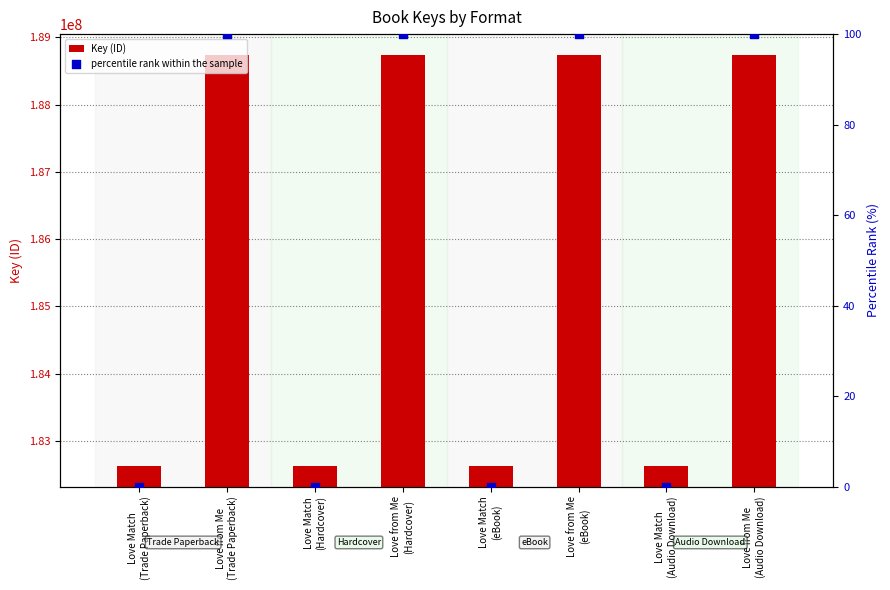

Which series has the largest Y range (max minus min)?

Key (ID)